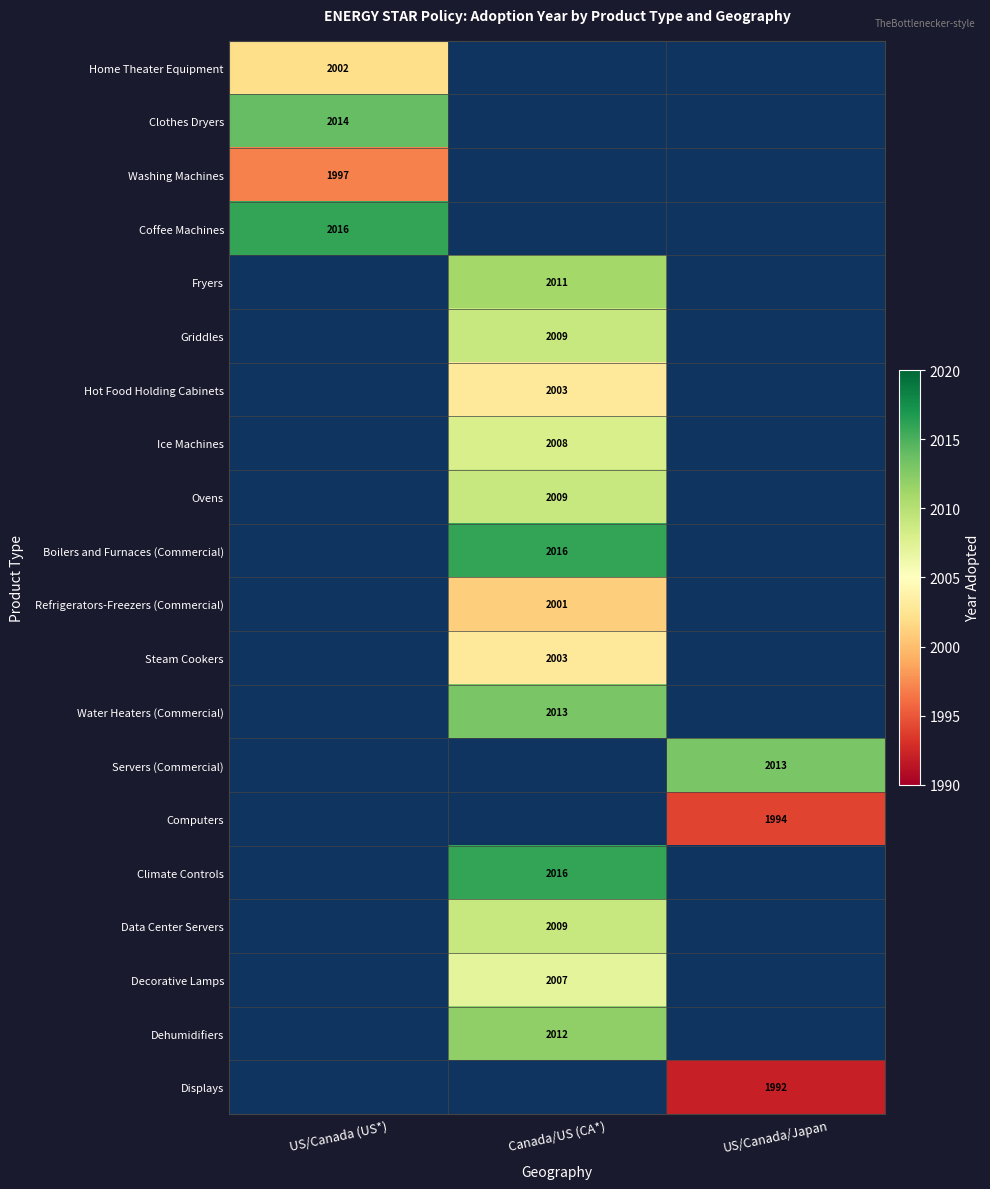

The Coffee Machines series shows 1075 at US/Canada (US*). True or false?

False